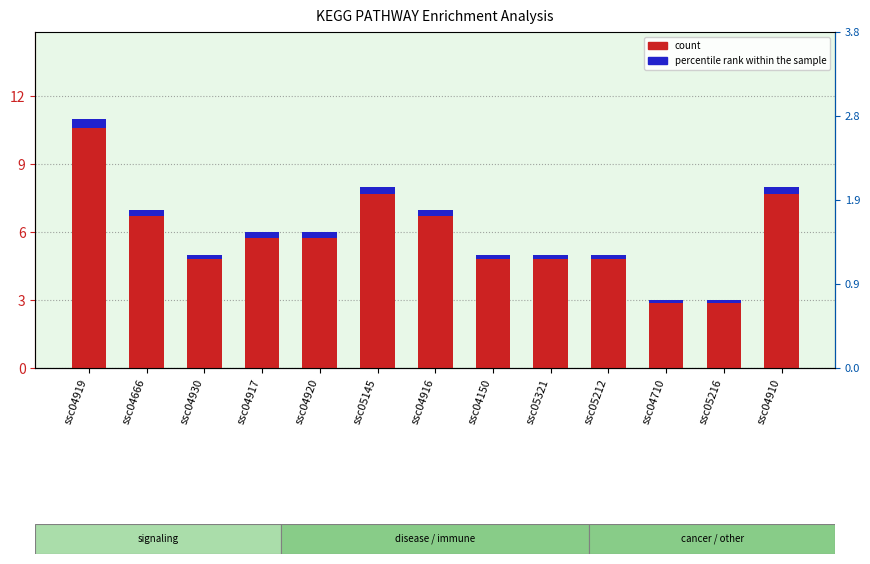

True or false: percentile rank within the sample has a value of 0.1 at ssc04917.

False